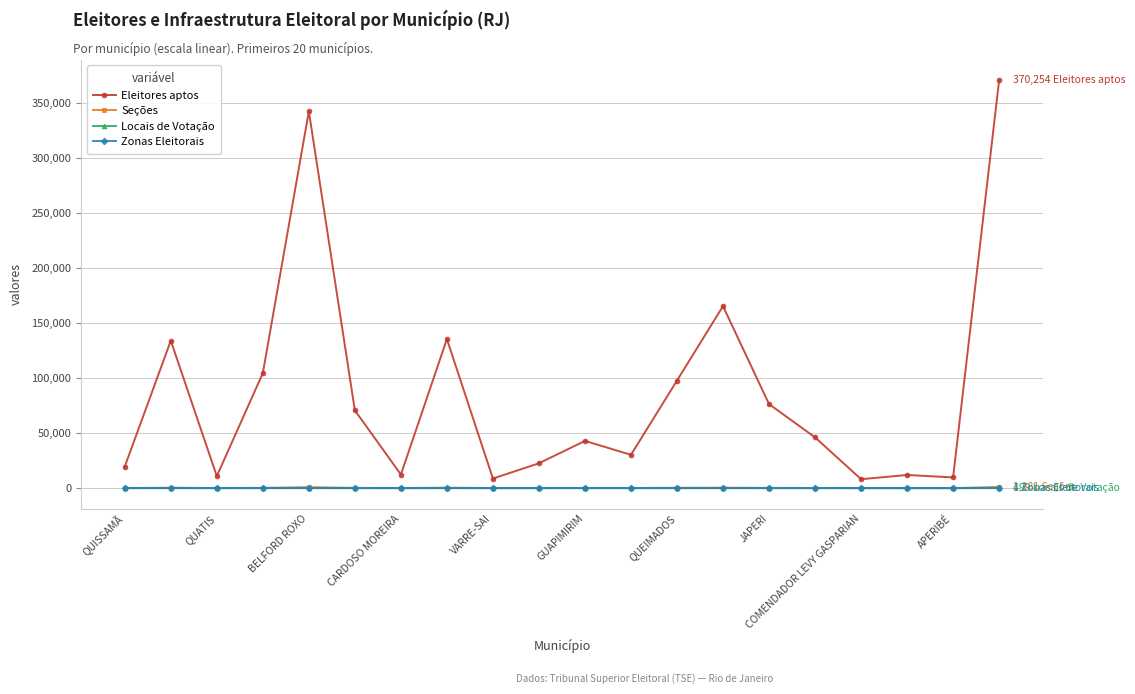

Which series has the largest total across all categories?

Eleitores aptos